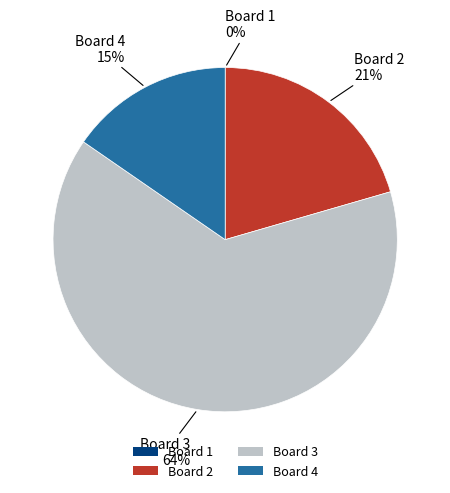

Is Board 3 the majority of the pie?

Yes